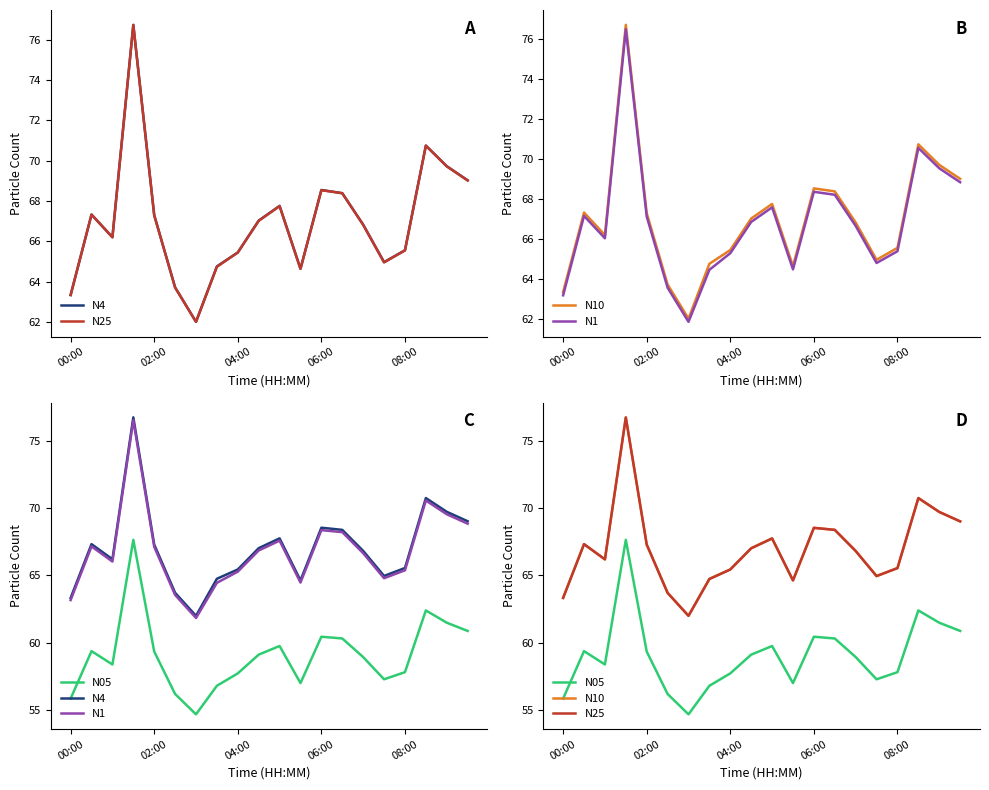

What are all the series names shown in the legend?

N4, N25, N10, N1, N05